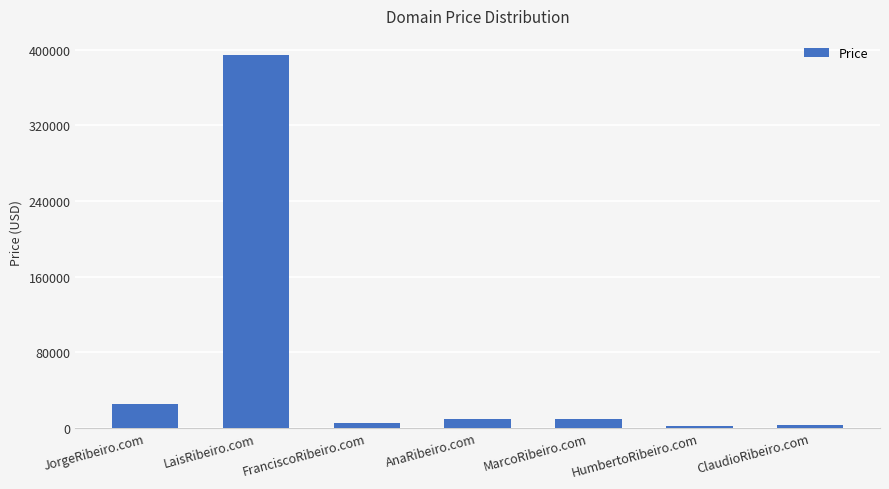

How many distinct data groups are displayed?

1